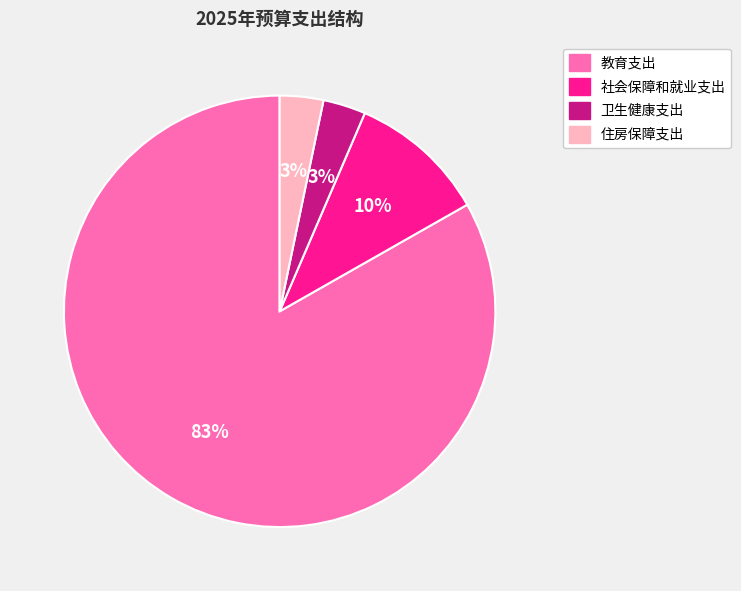

Which has a higher value, 教育支出 or 社会保障和就业支出?

教育支出